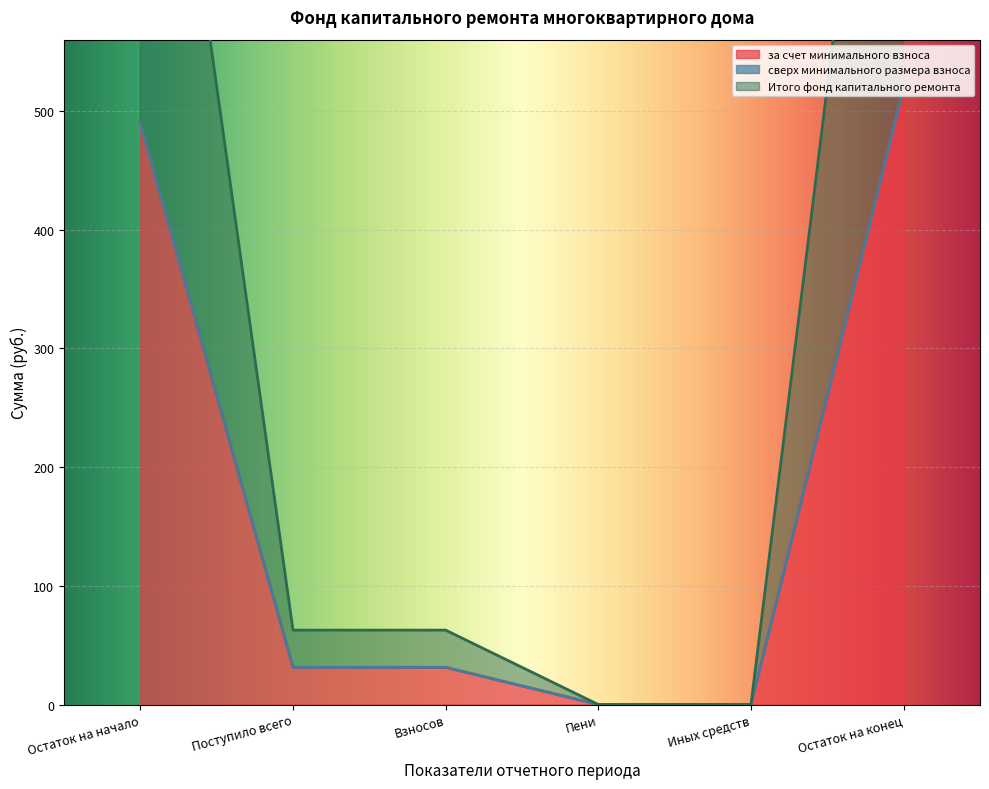

List the labels in order of за счет минимального взноса value, largest first.

Остаток на конец, Остаток на начало, Поступило всего, Взносов, Пени, Иных средств